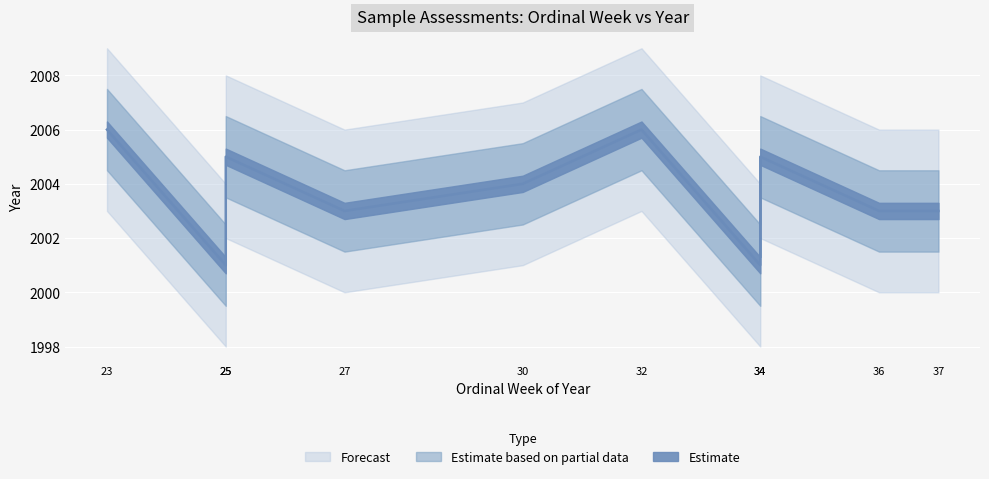

Reading left to right, transcribe all the data shown in this chart.

36=2003	32=2006	34=2001	27=2003	30=2004	23=2006	25=2001	34=2005	25=2005	37=2003